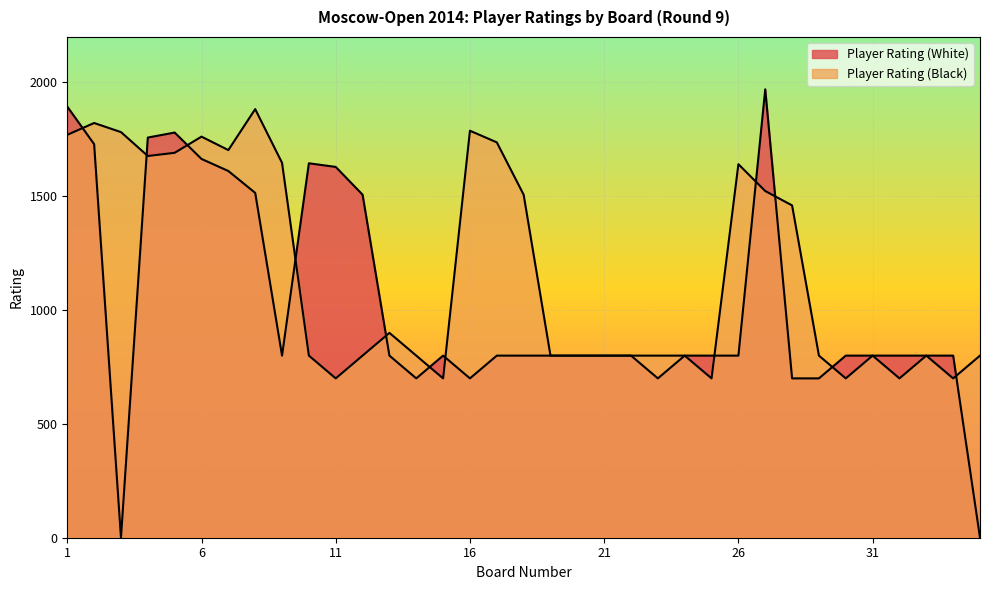

What is the value of the Player Rating (Black) point at the 35th from the left?

800